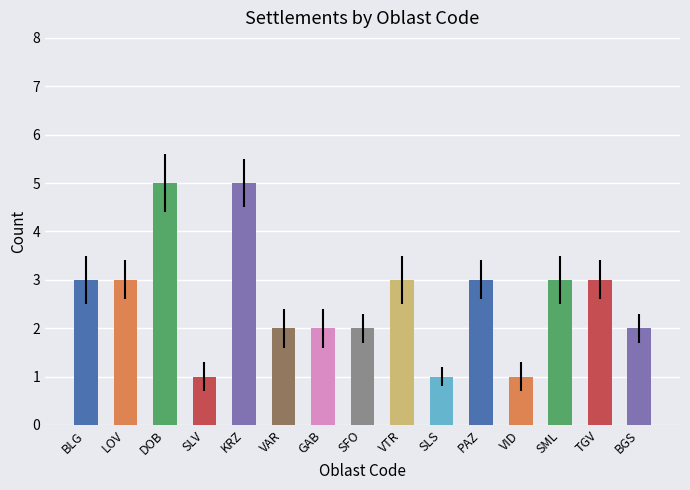

True or false: the data shows 3 at SML.

True